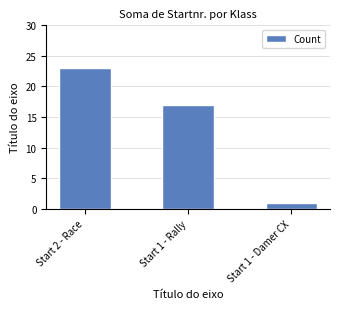

What is the label of the 2nd bar from the left?

Start 1 - Rally